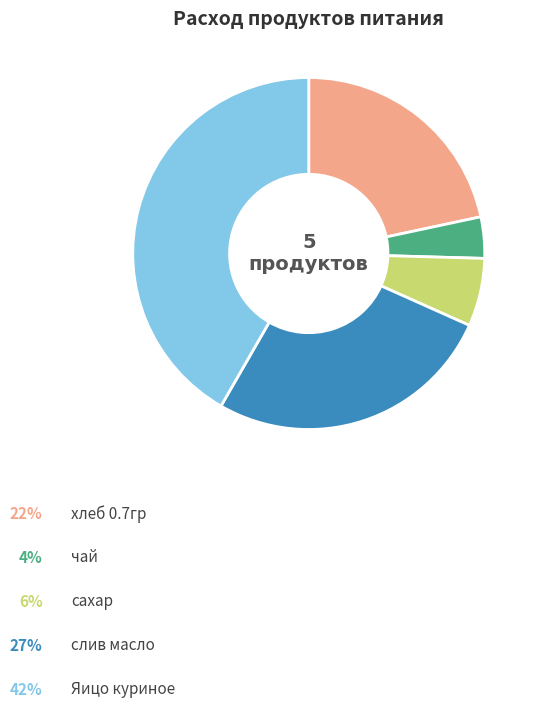

Is there any slice that represents more than half of the pie?

No